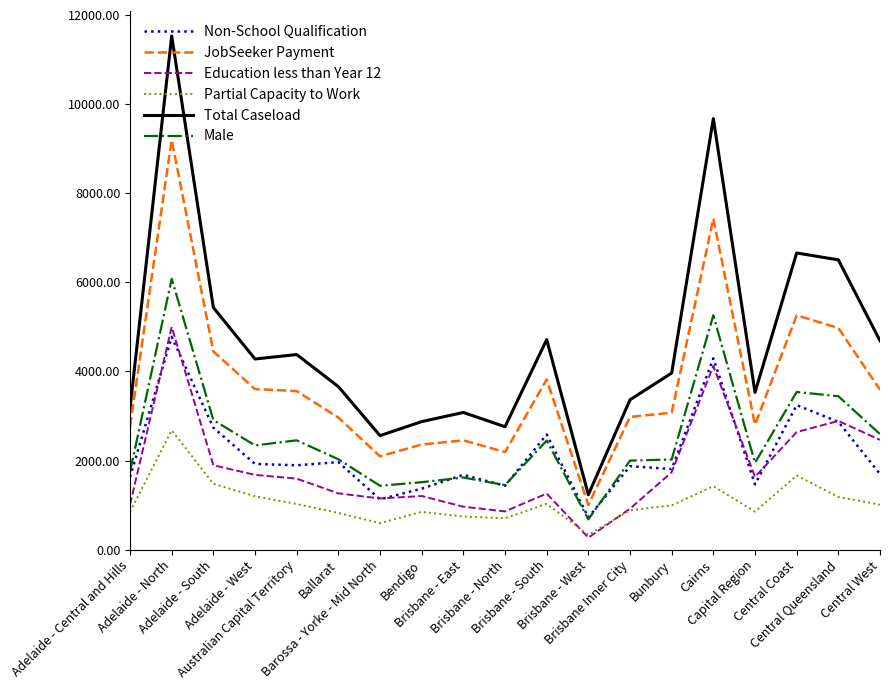

Which series has the largest total across all categories?

Total Caseload